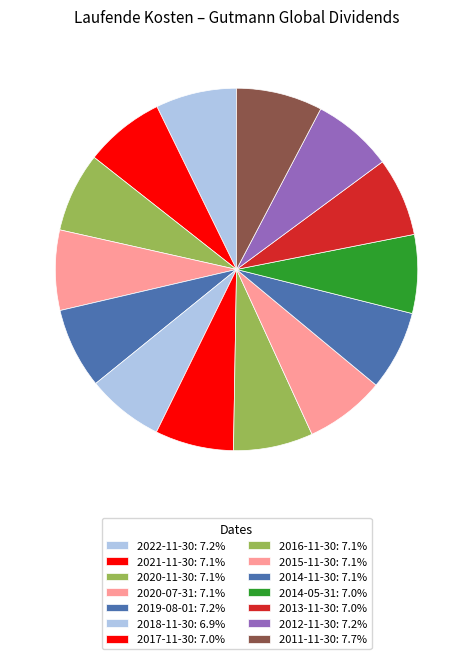

How many slices are in this pie chart?

14